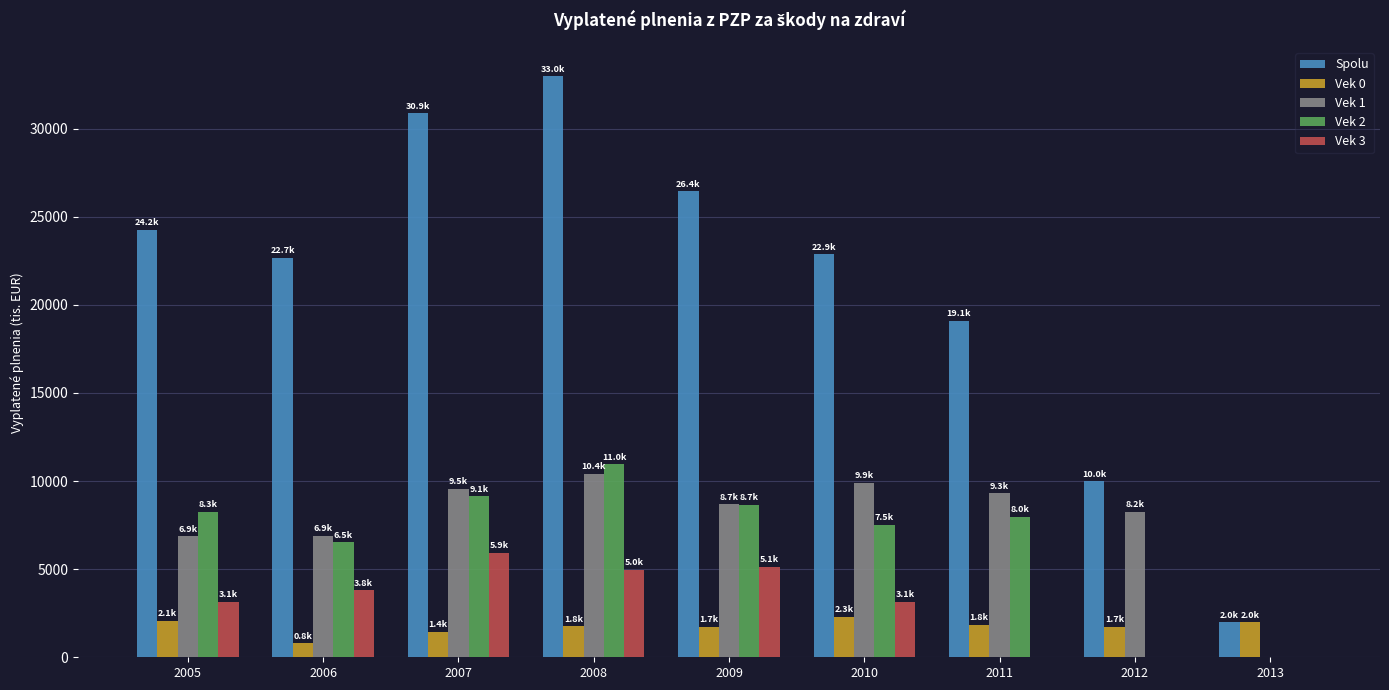

Is it true that Vek 3 equals 0.0 at 2011?

True